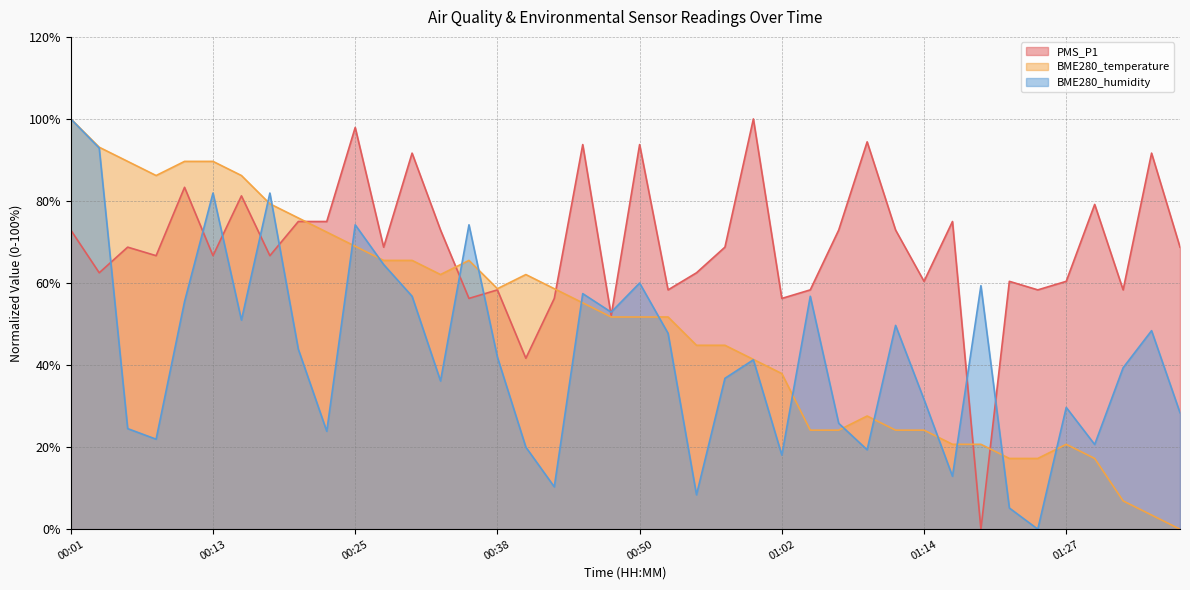

Where does the BME280_temperature series first go above 51?

00:01